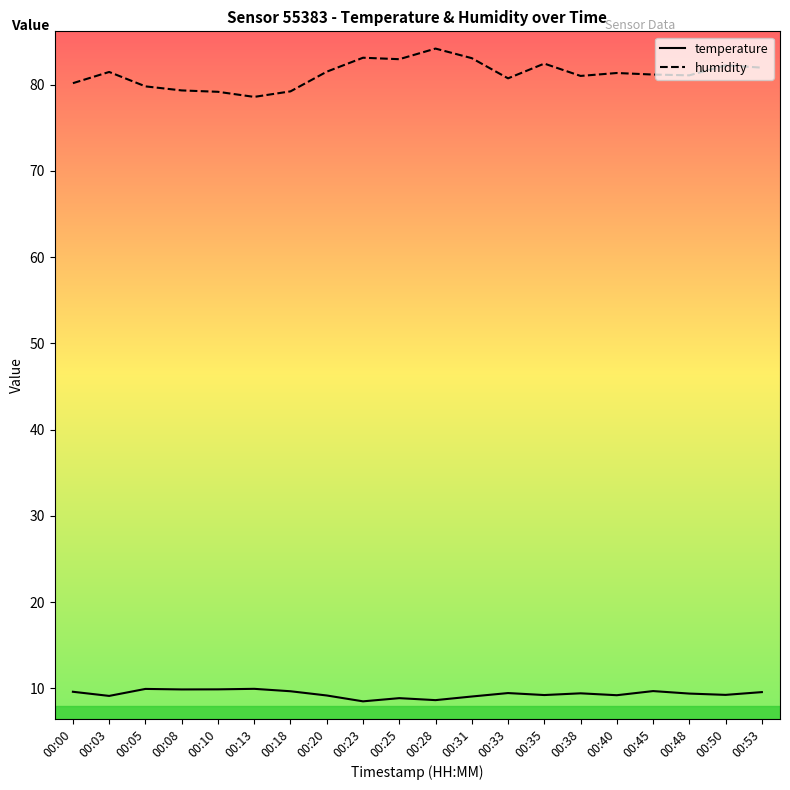

What is the average value of the temperature series?

9.4